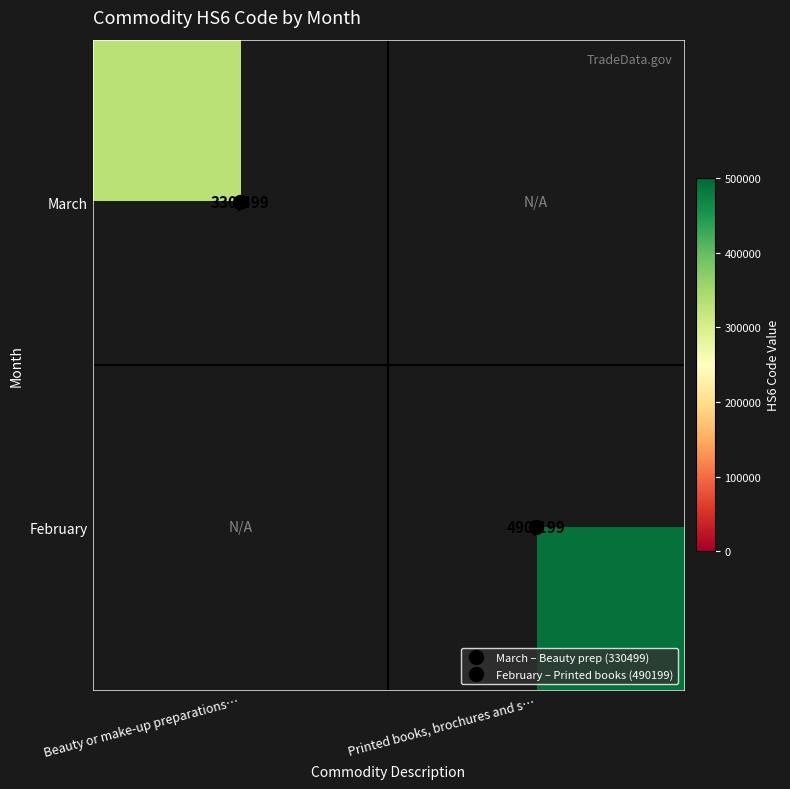

Count the number of categories in the chart.

2